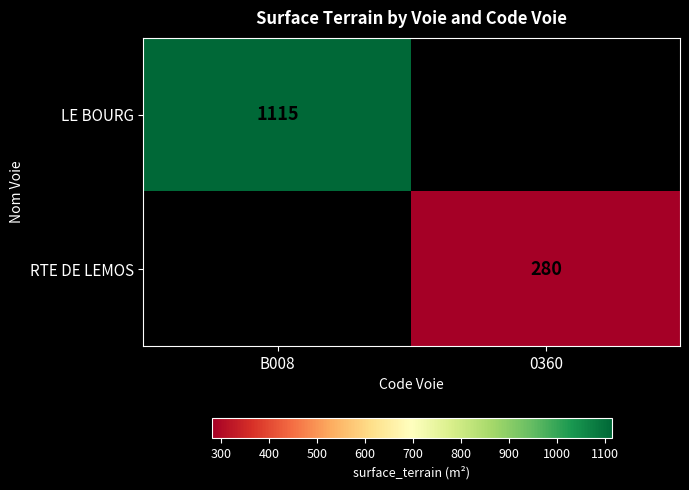

The value of RTE DE LEMOS at 0360 is 138. True or false?

False